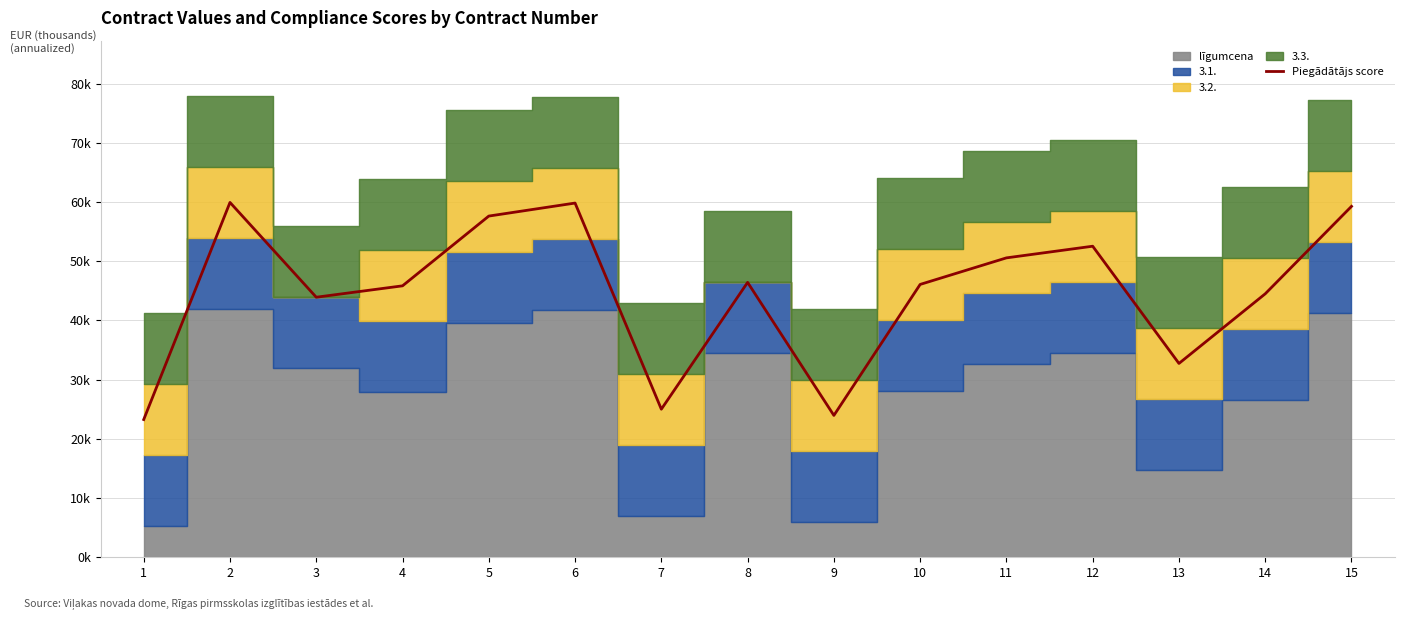

Count the number of values greater than 46.

8